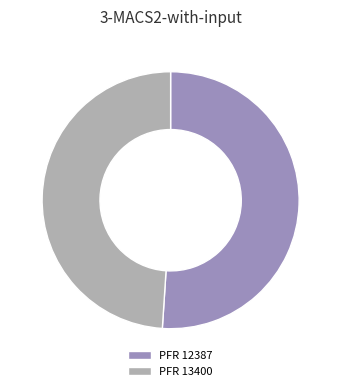

Between PFR 13400 and PFR 12387, which is larger?

PFR 12387